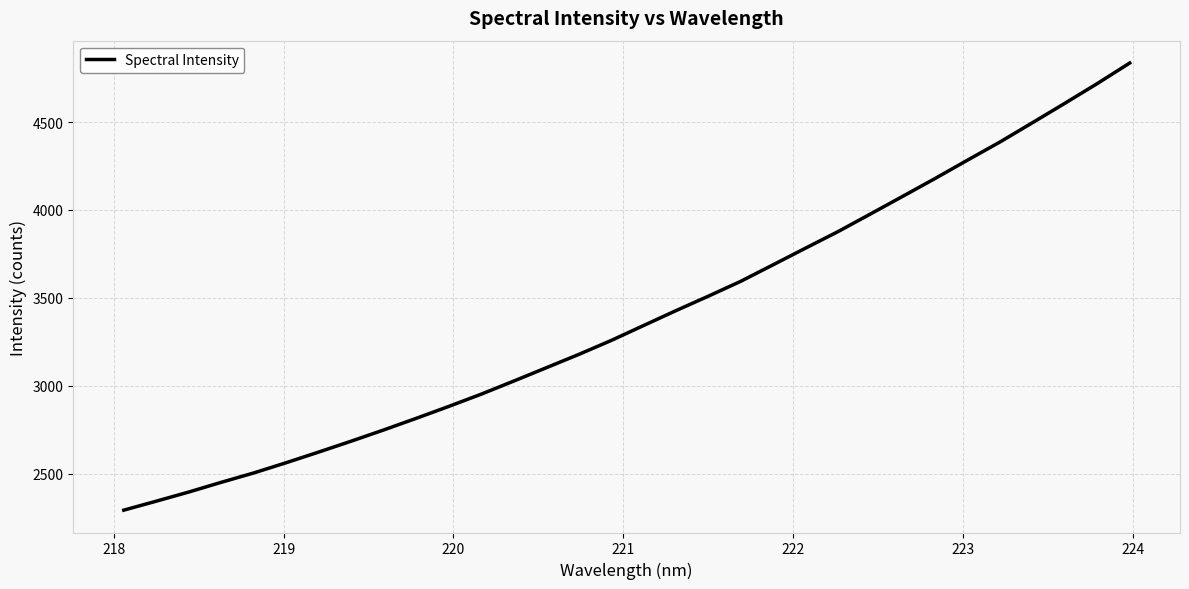

What is the difference between the maximum and minimum values?

2544.2